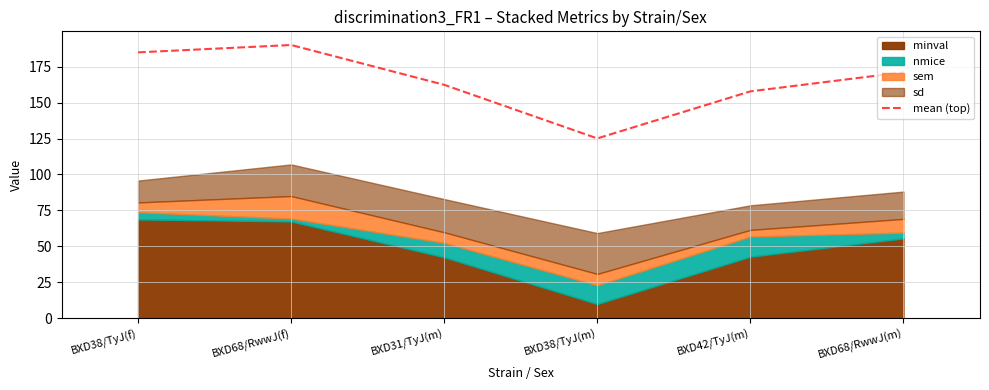

How many interior local peaks (higher than both neighbors) does the data have?

1